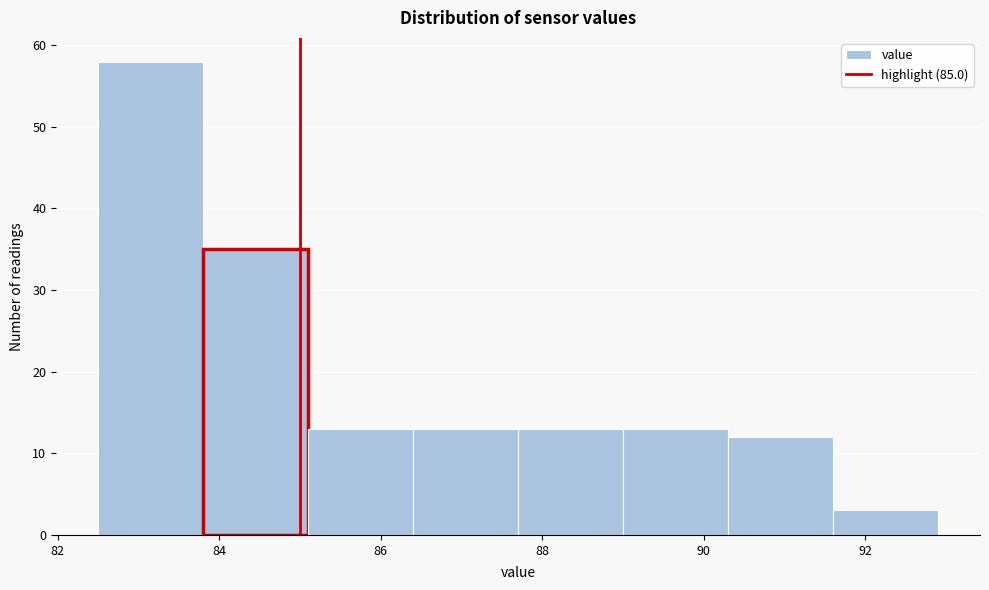

Reading left to right, transcribe this chart: for each bar, give the range it covers on the x-axis and its height. Neither the bar edges nor the heights are printed on the chart, so give them approximately, as read against the axes.

82.5 to 83.8: 58
83.8 to 85.1: 35
85.1 to 86.4: 13
86.4 to 87.7: 13
87.7 to 89.0: 13
89.0 to 90.3: 13
90.3 to 91.6: 12
91.6 to 92.9: 3